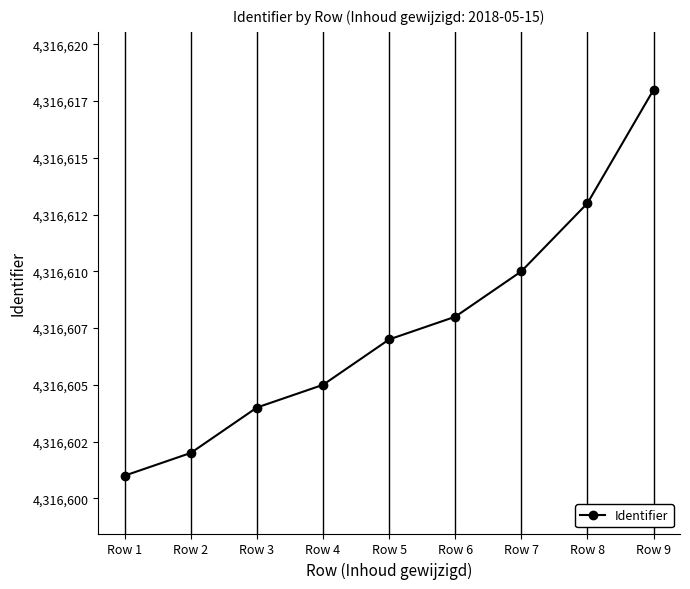

Is this an area chart (filled region under the line)?

No